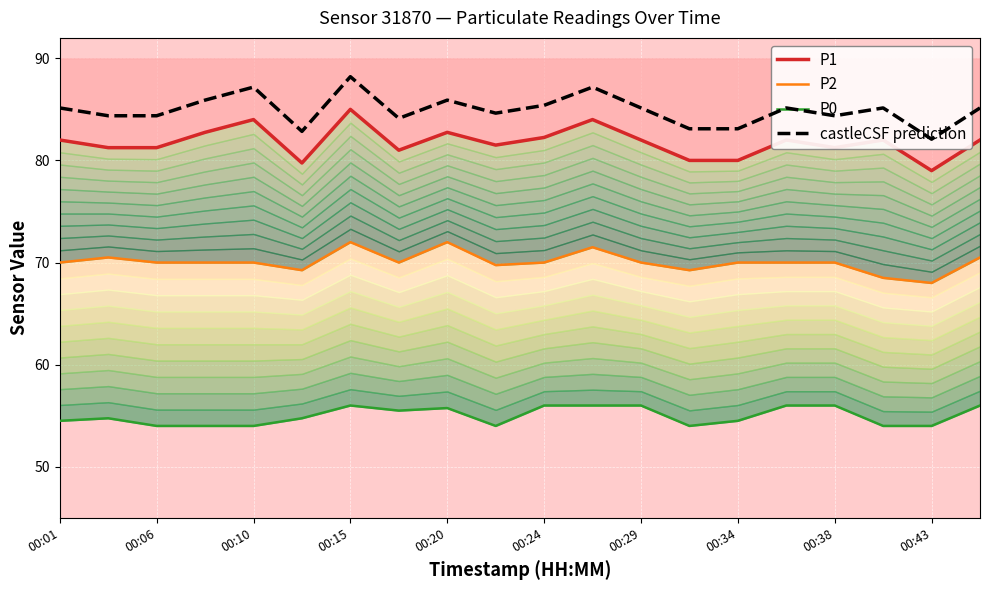

What is the label of the 15th point from the right?

00:24